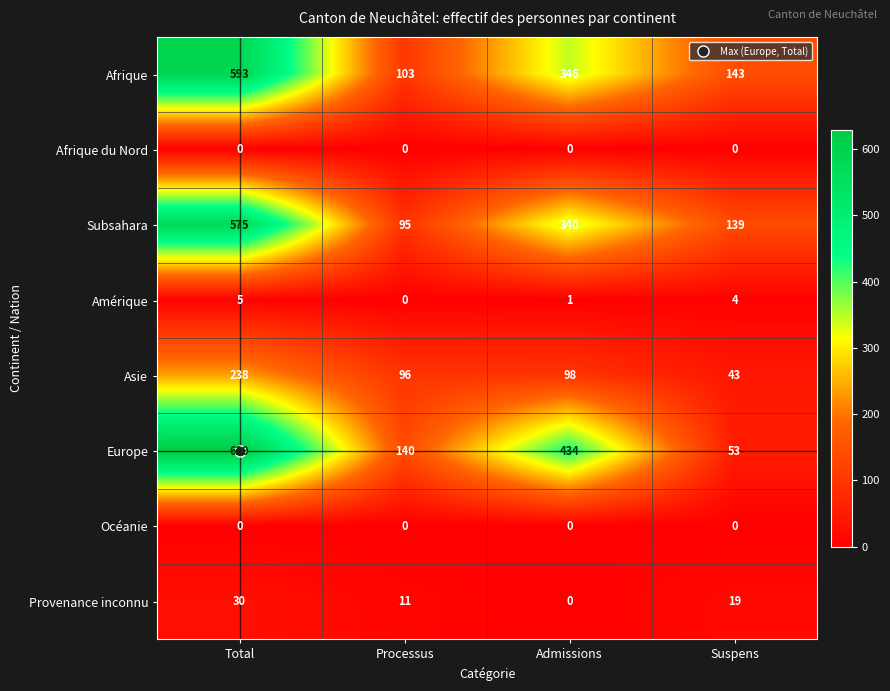

At how many categories does at least one series exceed 291?

2